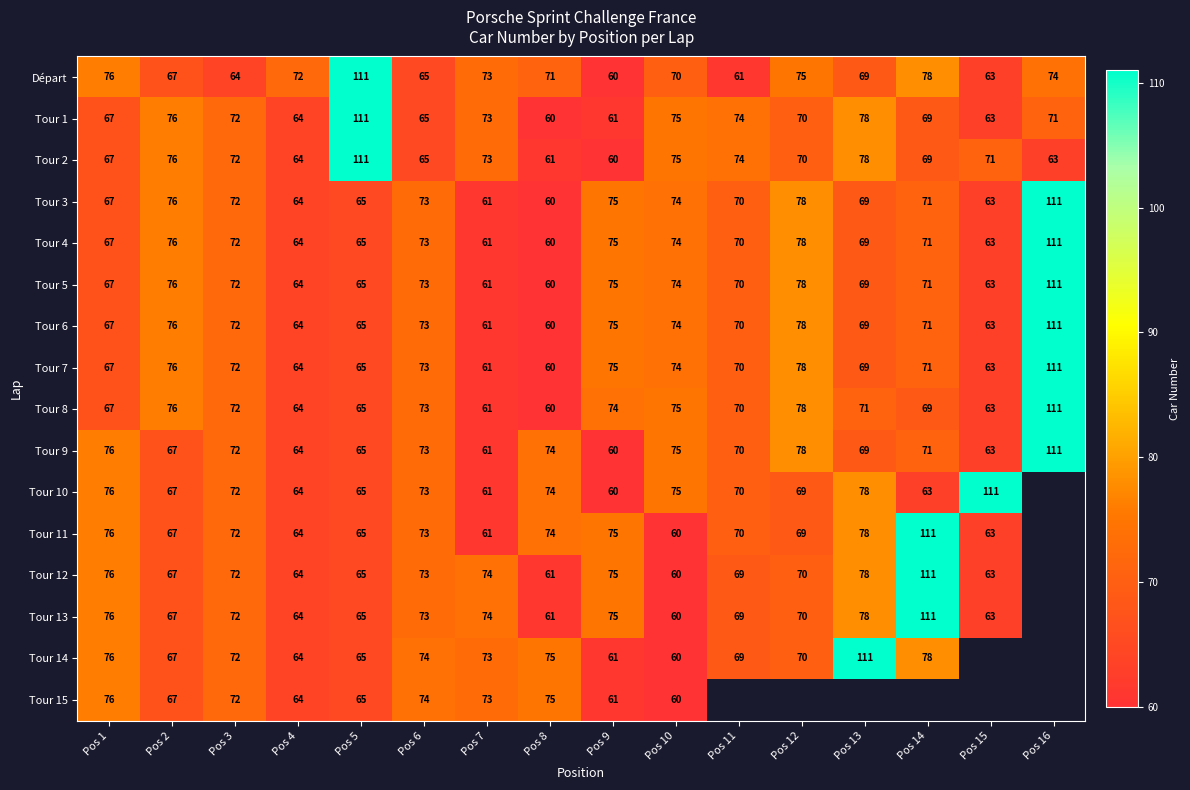

How many series are shown in this chart?

16